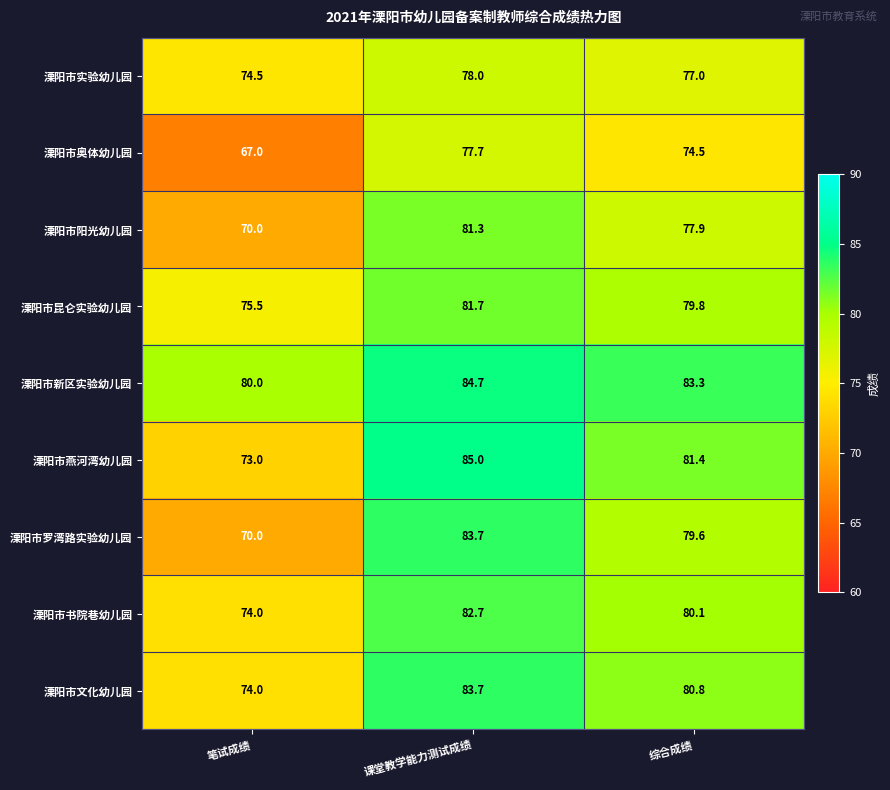

List the labels in order of 溧阳市文化幼儿园 value, largest first.

课堂教学能力测试成绩, 综合成绩, 笔试成绩